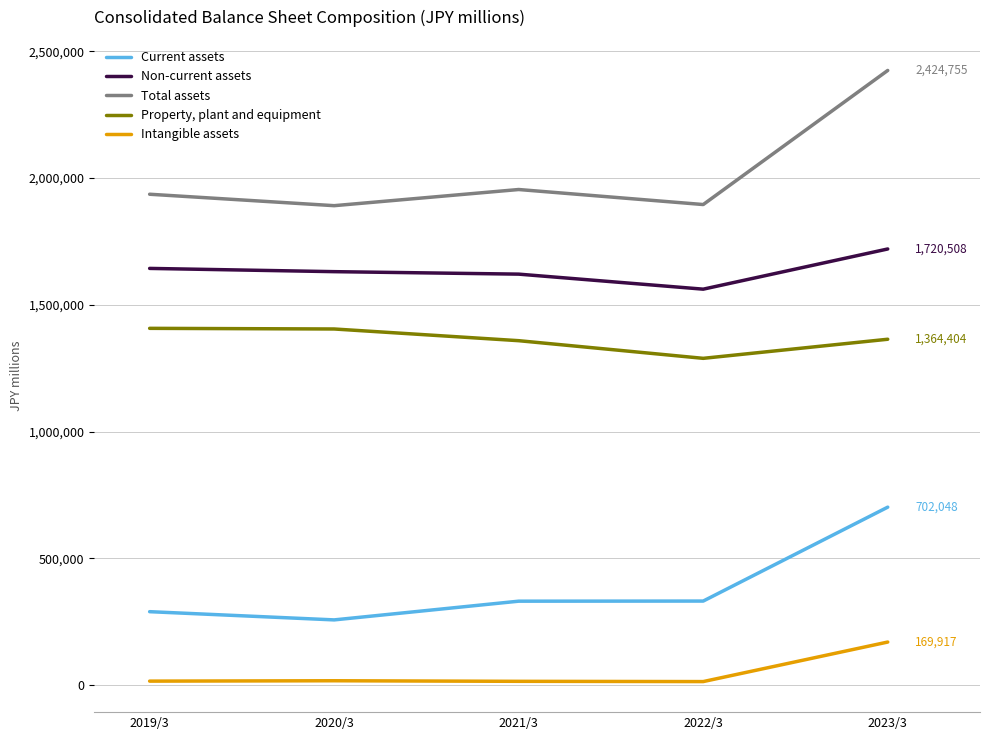

What is the sum of all Intangible assets values?

231820